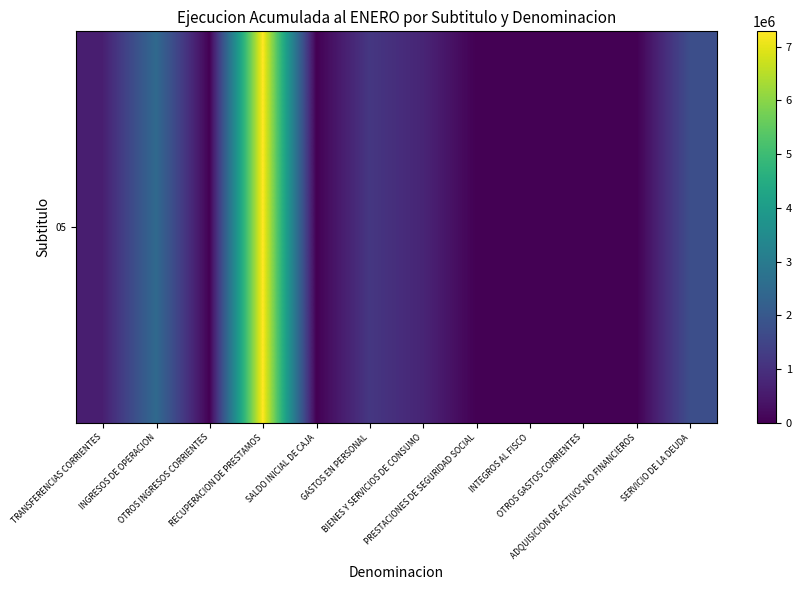

What is the sum of the values at BIENES Y SERVICIOS DE CONSUMO and PRESTACIONES DE SEGURIDAD SOCIAL?

750933